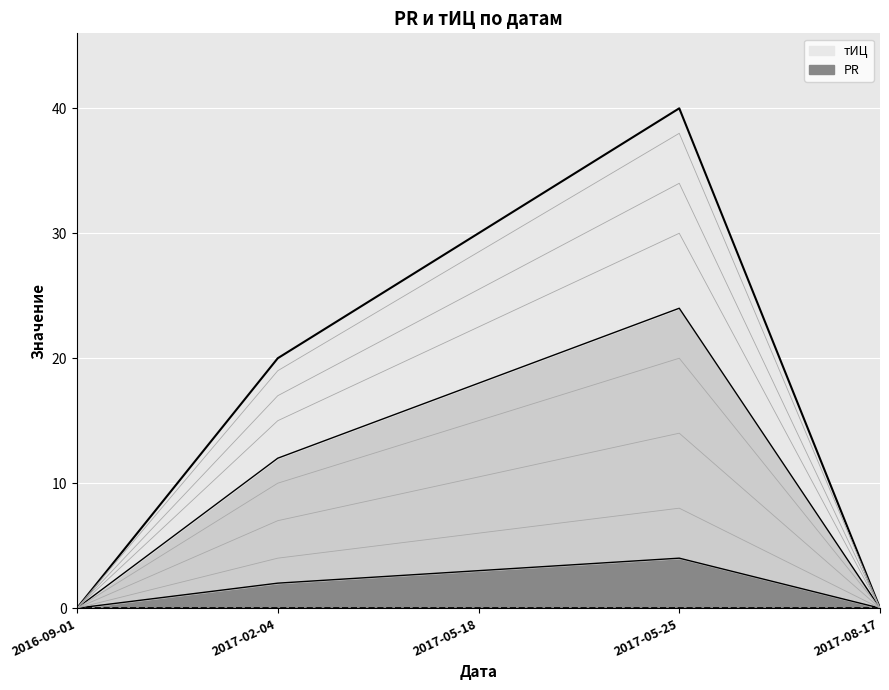

Is it true that the value at 2017-05-18 is 30?

True